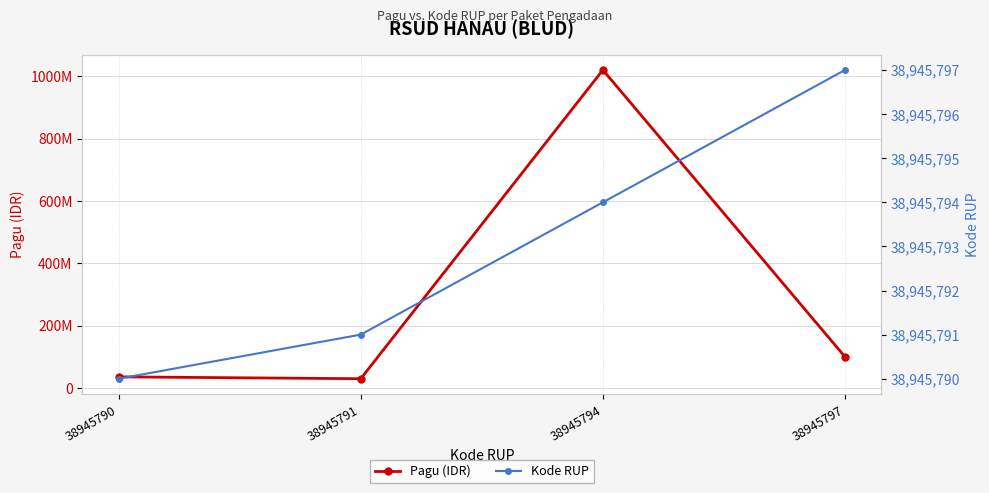

What are all the series names shown in the legend?

Pagu (IDR), Kode RUP